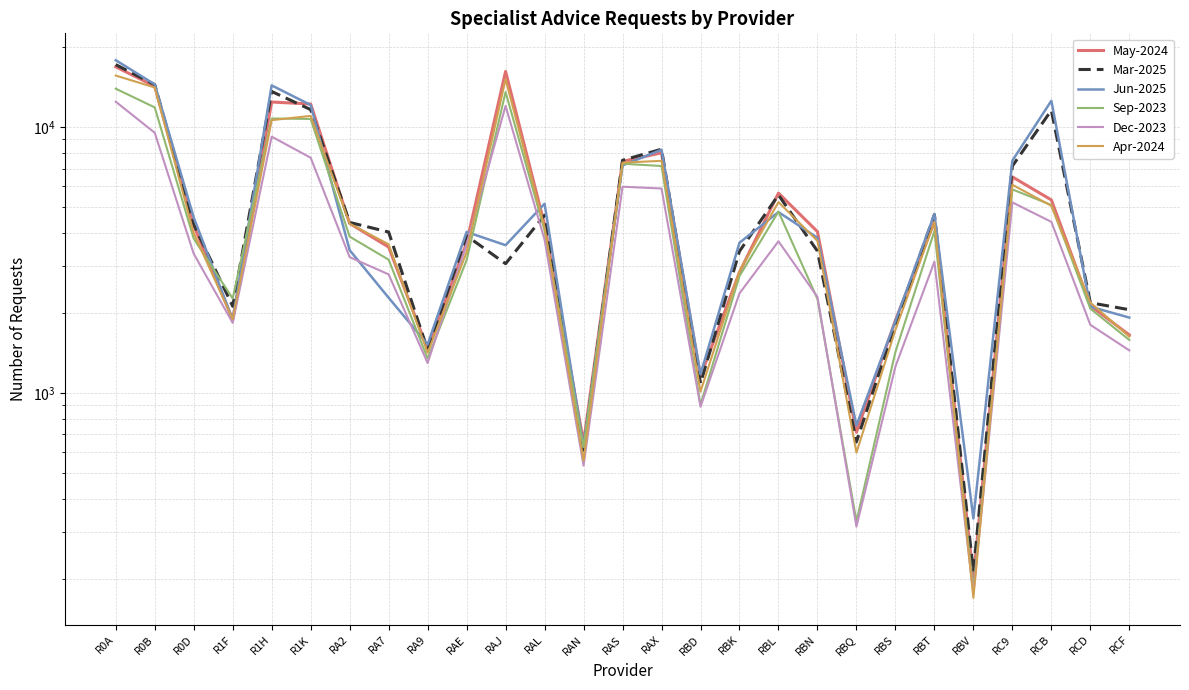

Reading left to right, what are all the values shown in this chart?

May-2024: R0A=16888	R0B=14271	R0D=4277	R1F=1891	R1H=12448	R1K=12236	RA2=4349	RA7=3546	RA9=1466	RAE=3677	RAJ=16221	RAL=4301	RAN=653	RAS=7441	RAX=8020	RBD=1156	RBK=2853	RBL=5657	RBN=4052	RBQ=713	RBS=1880	RBT=4425	RBV=201	RC9=6509	RCB=5332	RCD=2133	RCF=1656
Mar-2025: R0A=17208	R0B=14463	R0D=4318	R1F=2123	R1H=13640	R1K=11656	RA2=4389	RA7=4038	RA9=1456	RAE=3908	RAJ=3070	RAL=4674	RAN=610	RAS=7518	RAX=8272	RBD=1089	RBK=3420	RBL=5566	RBN=3423	RBQ=656	RBS=1820	RBT=4694	RBV=213	RC9=7153	RCB=11585	RCD=2189	RCF=2061
Jun-2025: R0A=17878	R0B=14504	R0D=4584	R1F=1890	R1H=14376	R1K=12131	RA2=3452	RA7=2286	RA9=1526	RAE=4041	RAJ=3603	RAL=5159	RAN=628	RAS=7188	RAX=8236	RBD=1179	RBK=3681	RBL=4800	RBN=3841	RBQ=757	RBS=1869	RBT=4720	RBV=338	RC9=7495	RCB=12584	RCD=2116	RCF=1925
Sep-2023: R0A=13968	R0B=11882	R0D=3812	R1F=2271	R1H=10791	R1K=10750	RA2=3881	RA7=3178	RA9=1352	RAE=3164	RAJ=13574	RAL=4090	RAN=628	RAS=7296	RAX=7152	RBD=905	RBK=2758	RBL=4818	RBN=2261	RBQ=330	RBS=1430	RBT=4073	RBV=182	RC9=5840	RCB=5103	RCD=2080	RCF=1586
Dec-2023: R0A=12481	R0B=9538	R0D=3347	R1F=1838	R1H=9224	R1K=7684	RA2=3250	RA7=2799	RA9=1299	RAE=3626	RAJ=12031	RAL=3780	RAN=534	RAS=5979	RAX=5886	RBD=890	RBK=2375	RBL=3727	RBN=2302	RBQ=315	RBS=1259	RBT=3123	RBV=176	RC9=5220	RCB=4410	RCD=1808	RCF=1449
Apr-2024: R0A=15652	R0B=14121	R0D=3999	R1F=1898	R1H=10640	R1K=11039	RA2=4343	RA7=3630	RA9=1420	RAE=3388	RAJ=15152	RAL=4199	RAN=558	RAS=7367	RAX=7480	RBD=1014	RBK=2878	RBL=5234	RBN=3740	RBQ=598	RBS=1731	RBT=4402	RBV=170	RC9=6082	RCB=5067	RCD=2192	RCF=1632